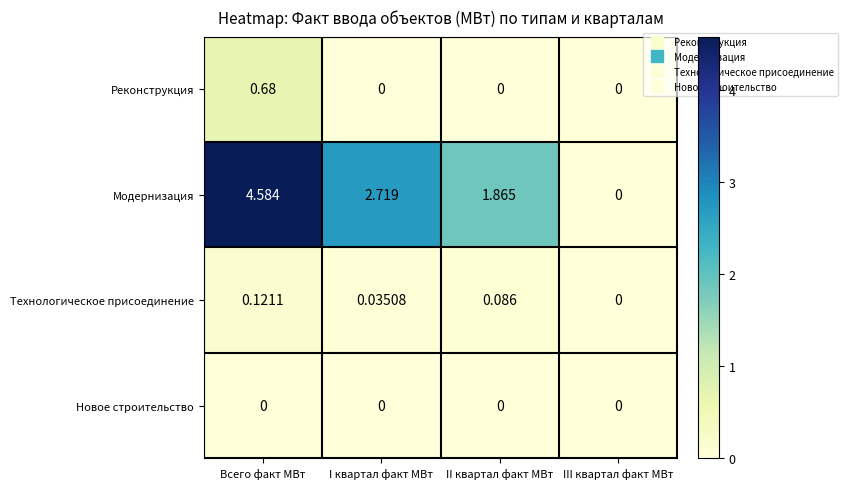

Which category has the lowest value in the Модернизация series?

III квартал факт МВт